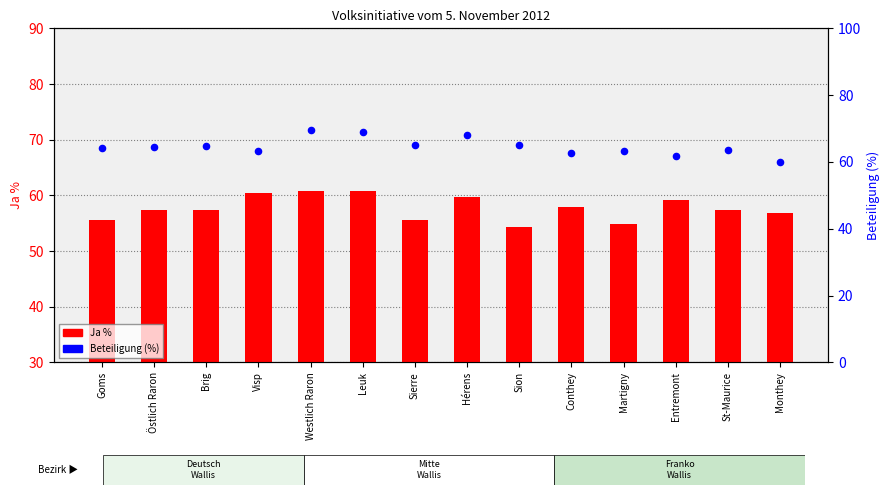

Which series contains the highest Y value?

Beteiligung (%)